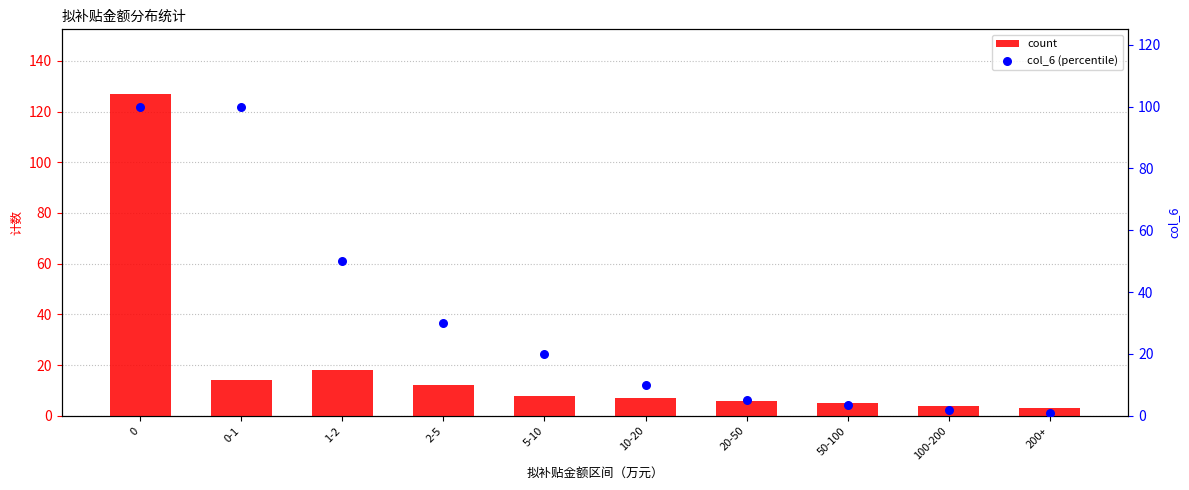

What is the total value across all series at 5-10?

28.0